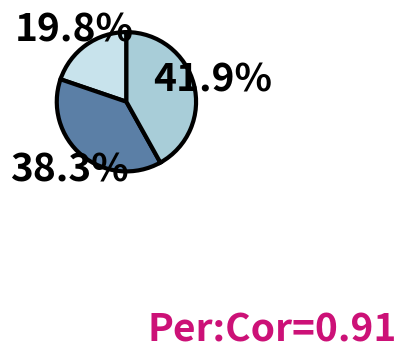

Is there a majority slice in this chart?

No